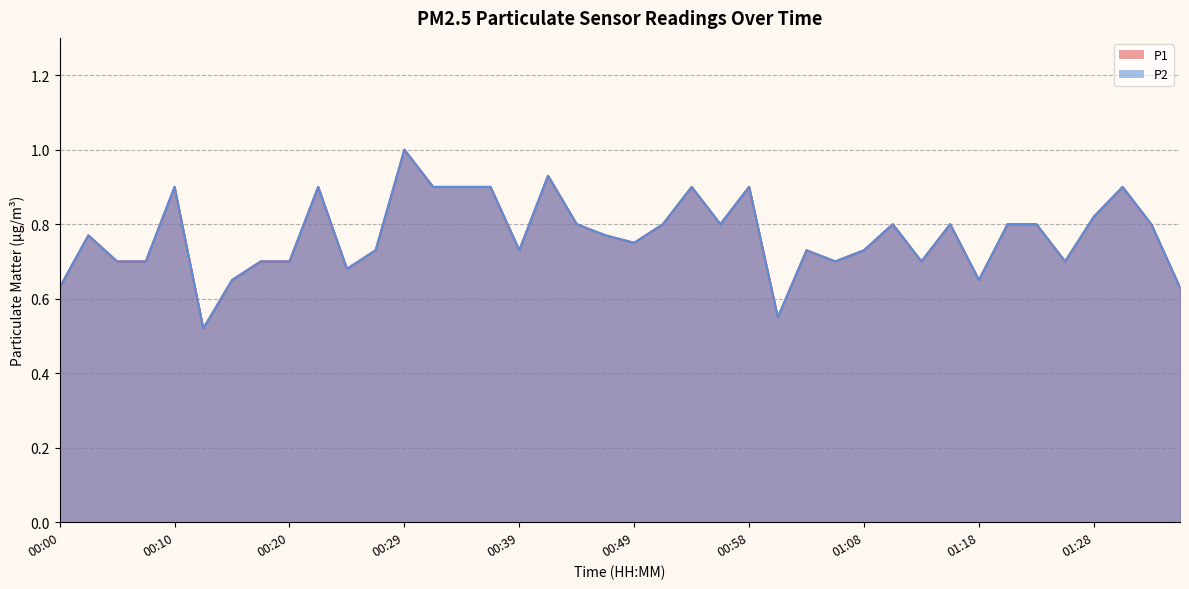

Reading right to left, list all the values displayed in this chart.

P1: 0.6	0.8	0.9	0.8	0.7	0.8	0.8	0.7	0.8	0.7	0.8	0.7	0.7	0.7	0.6	0.9	0.8	0.9	0.8	0.8	0.8	0.8	0.9	0.7	0.9	0.9	0.9	1.0	0.7	0.7	0.9	0.7	0.7	0.7	0.5	0.9	0.7	0.7	0.8	0.6
P2: 0.6	0.8	0.9	0.8	0.7	0.8	0.8	0.7	0.8	0.7	0.8	0.7	0.7	0.7	0.6	0.9	0.8	0.9	0.8	0.8	0.8	0.8	0.9	0.7	0.9	0.9	0.9	1.0	0.7	0.7	0.9	0.7	0.7	0.7	0.5	0.9	0.7	0.7	0.8	0.6